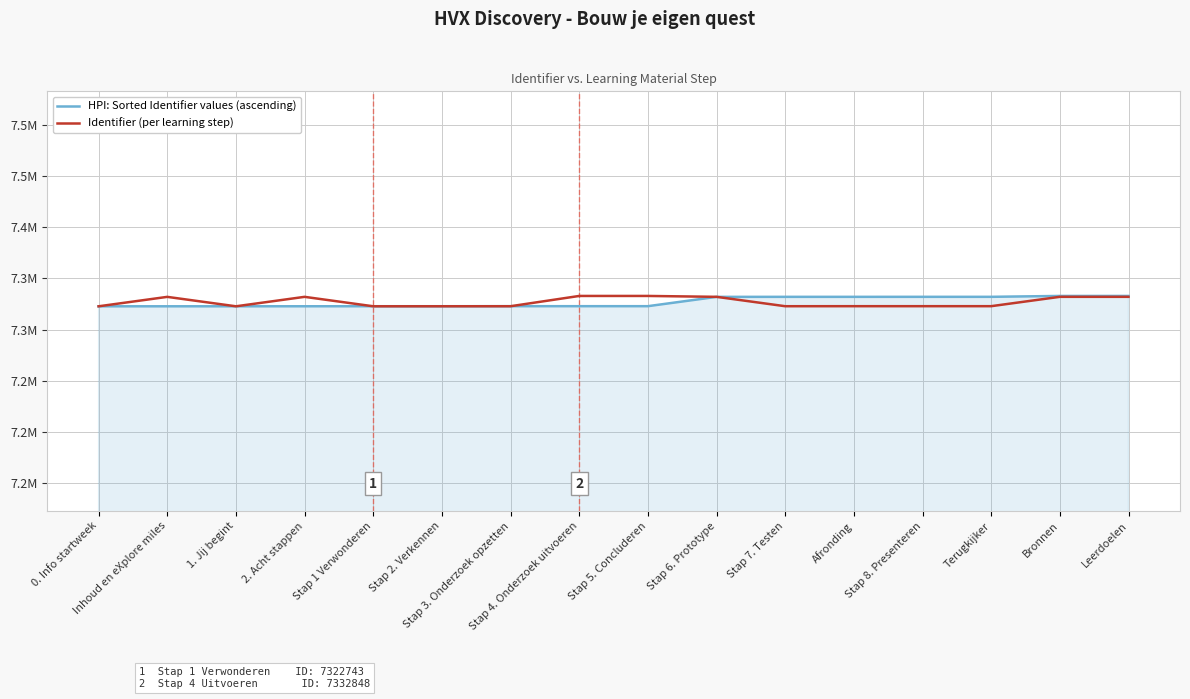

What is the value of the HPI: Sorted Identifier values (ascending) point at the 1st from the left?

7322729